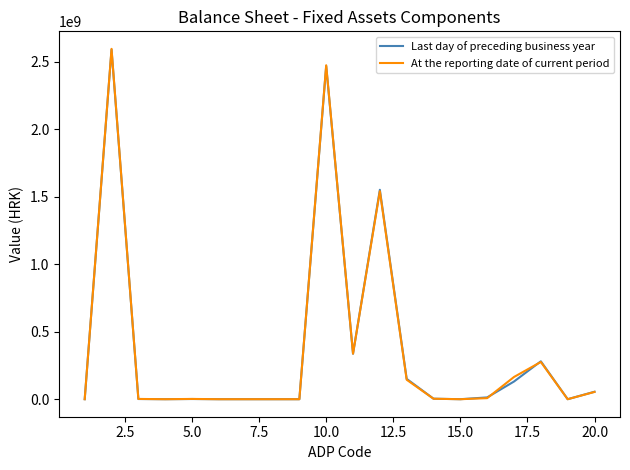

Which series has the widest spread of values?

At the reporting date of current period